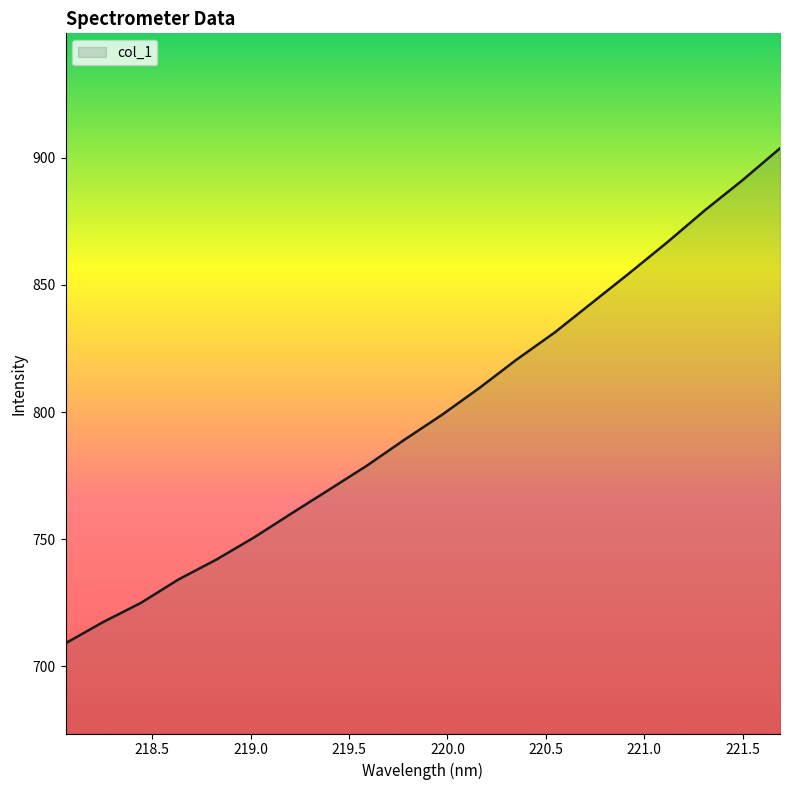

Count the number of data series in this chart.

1